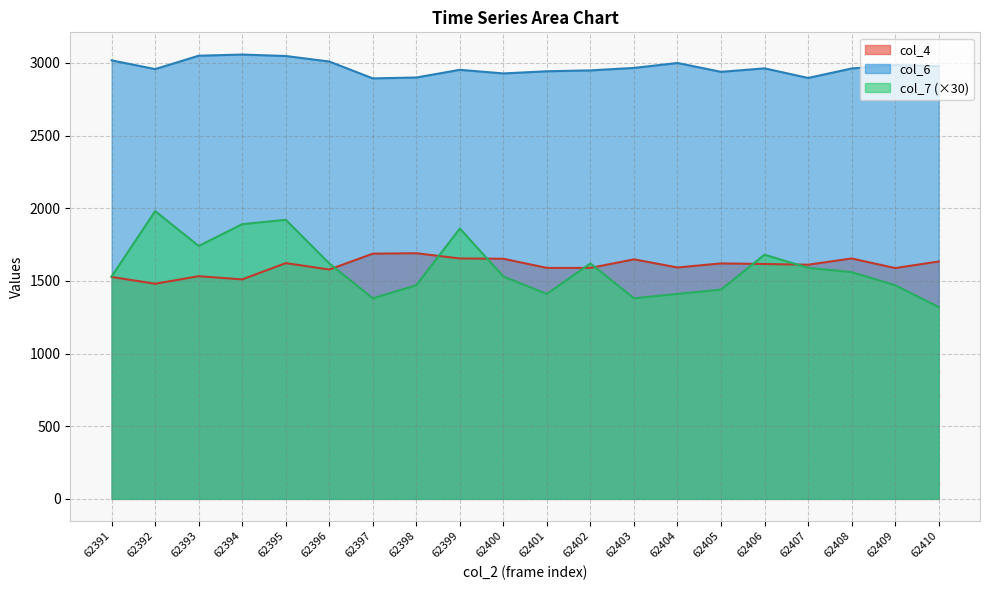

Which category has the highest value in the col_7 series?

62392